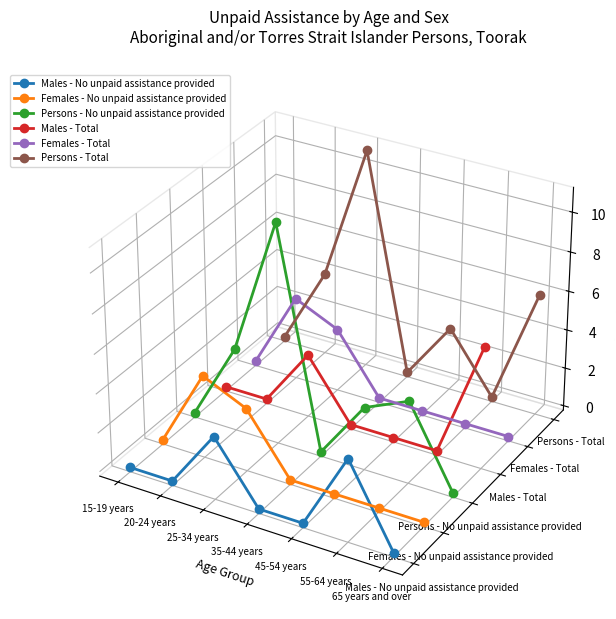

How many interior local peaks does the Females - Total series have?

1